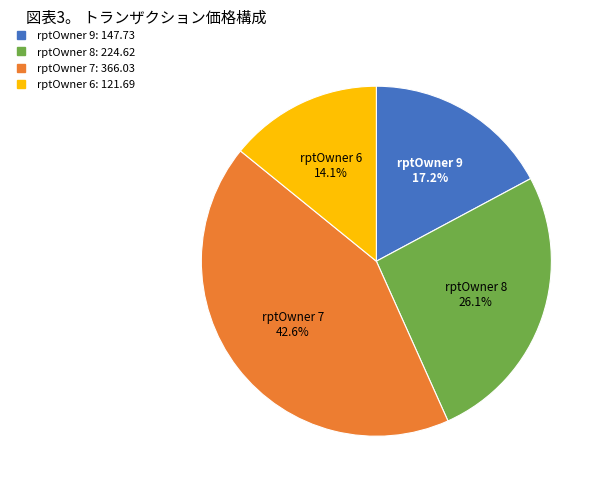

Is there any slice that represents more than half of the pie?

No